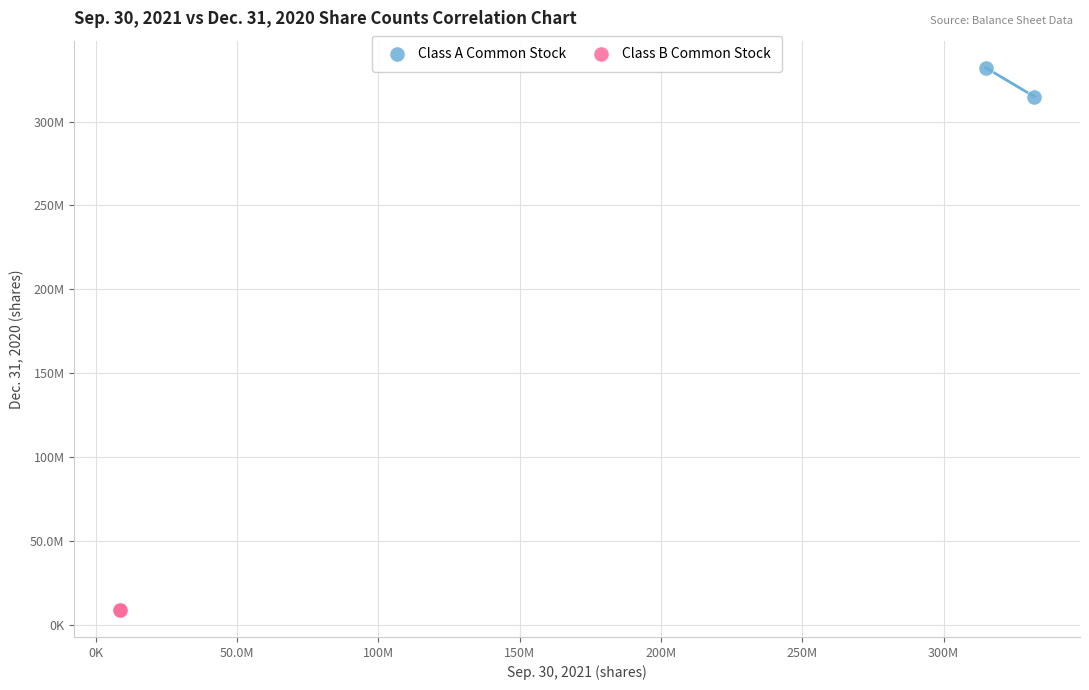

Which series reaches the maximum Y coordinate?

Class A Common Stock